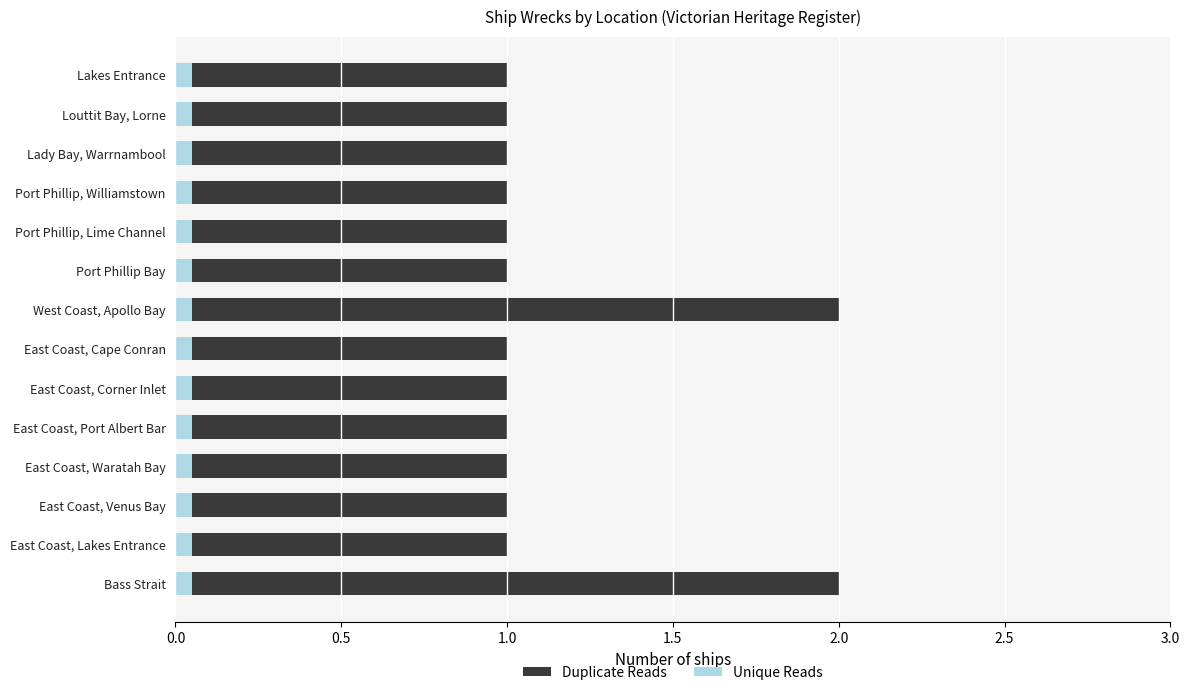

What are all the series names shown in the legend?

Duplicate Reads, Unique Reads